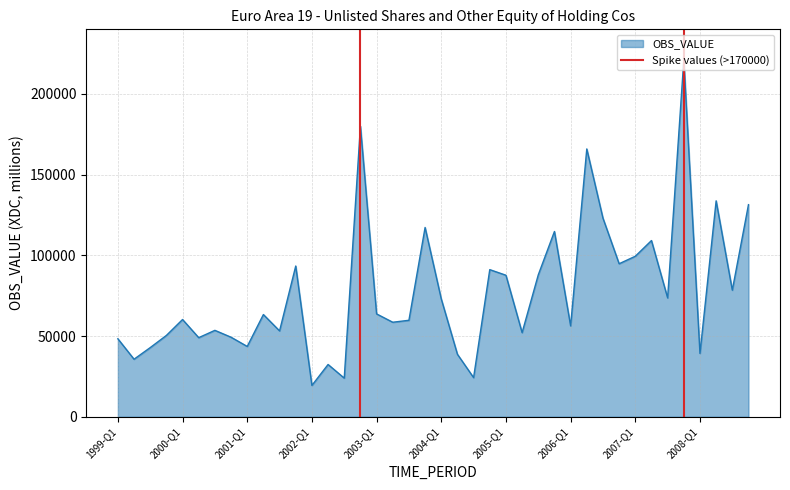

What is the minimum value shown in the chart?

19419.5